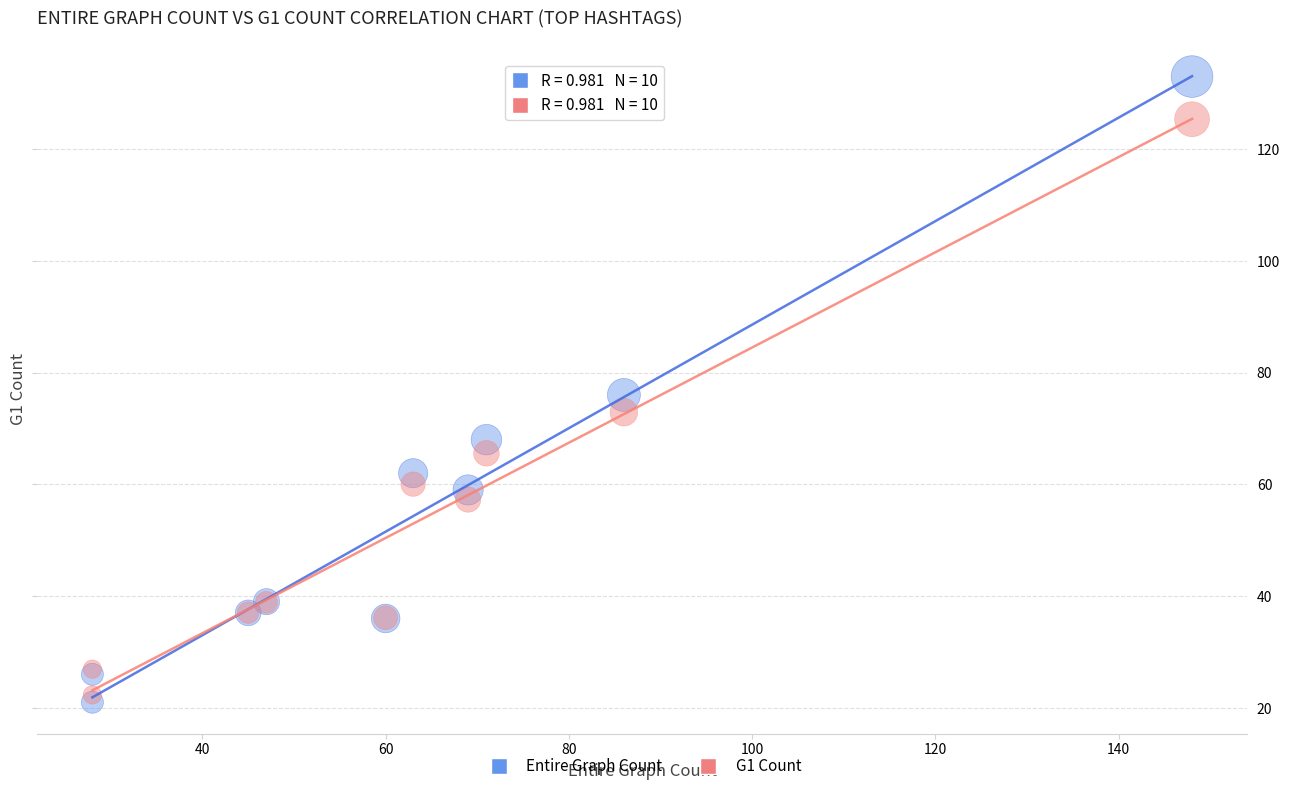

What is the X range (max minus min) for the scatter plot?

120.0